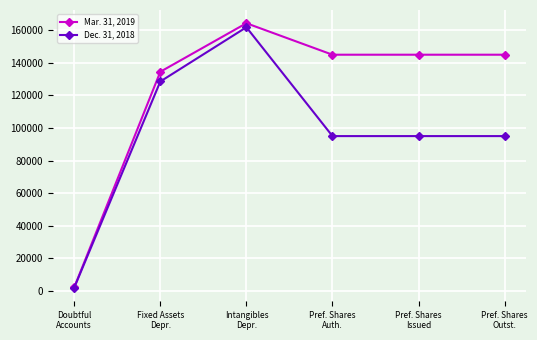

What is the difference between the Dec. 31, 2018 values at Pref. Shares
Issued and Intangibles
Depr.?

66868